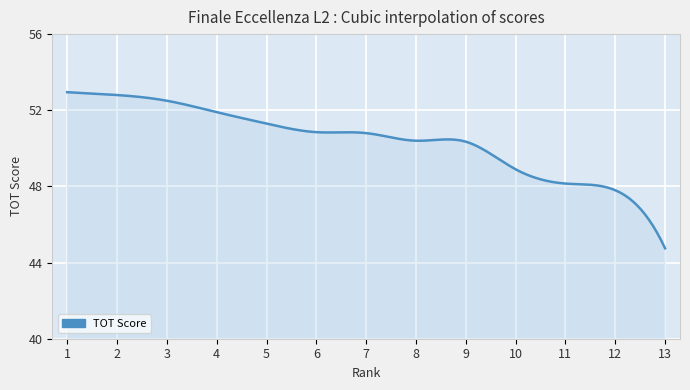

What is the smallest value displayed?

44.8